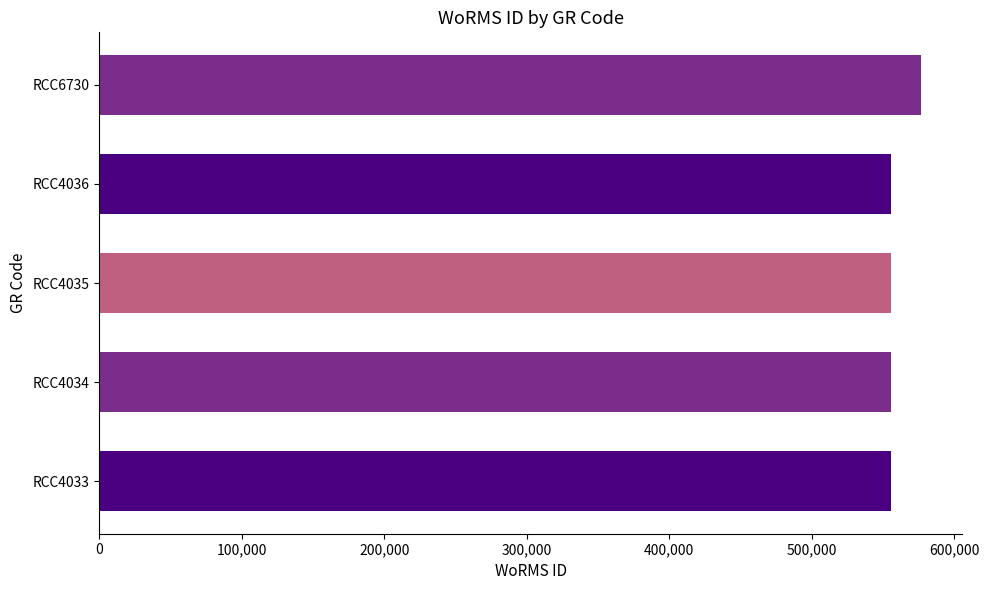

What is the sum of the values at RCC4036 and RCC4033?

1111790